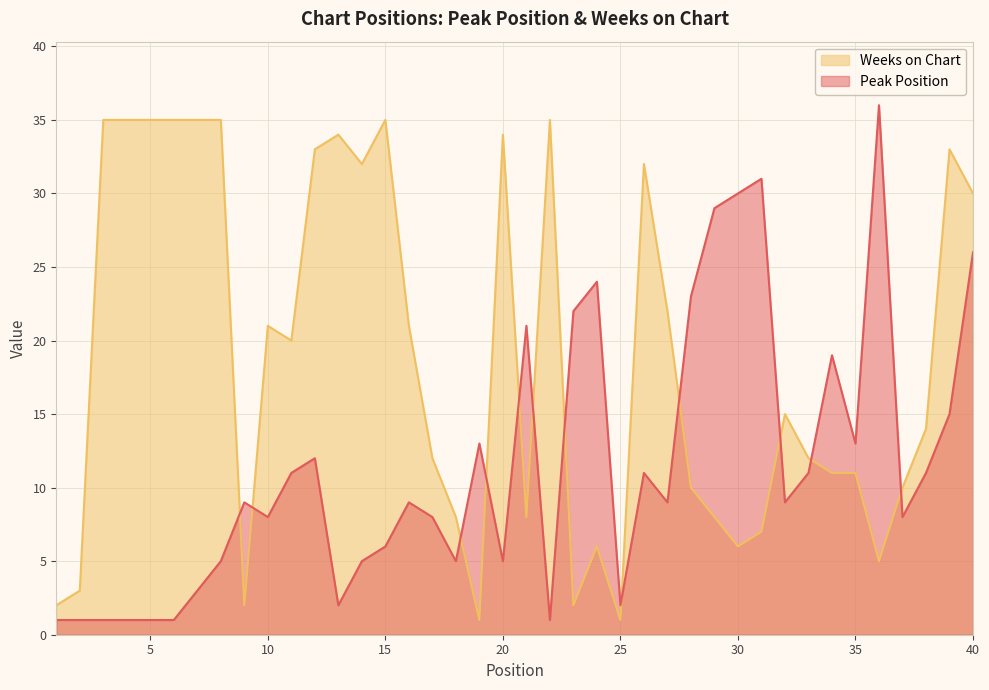

True or false: Weeks on Chart has more than 0 interior local peaks.

True